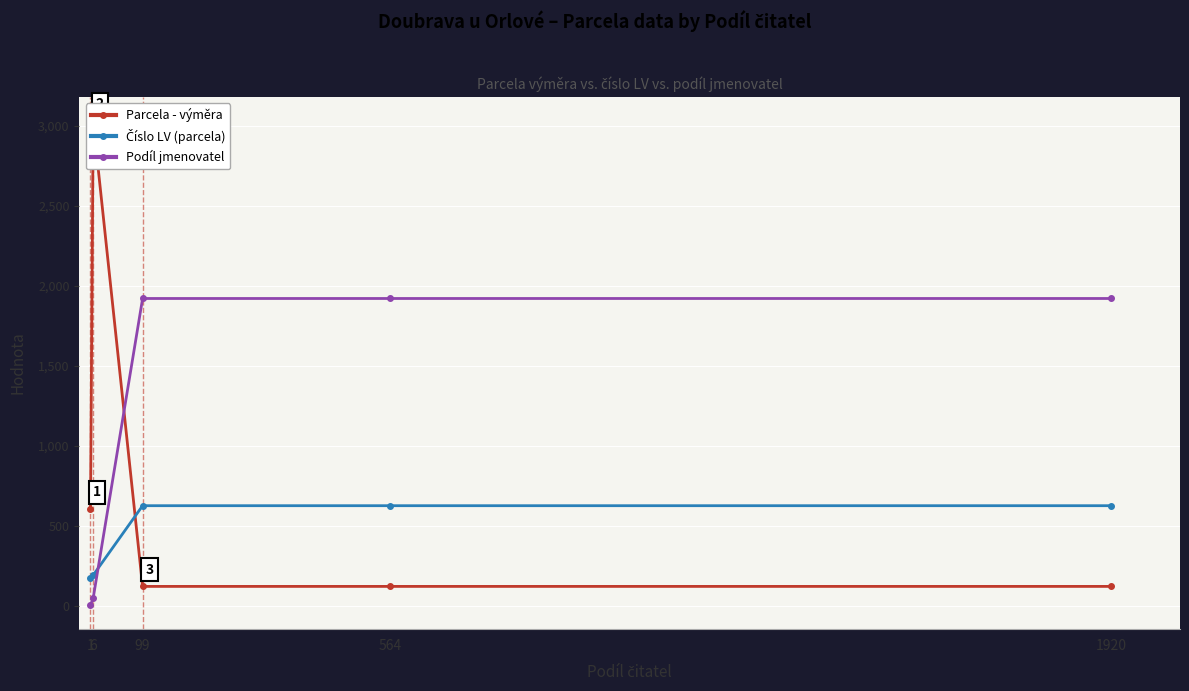

True or false: Podíl jmenovatel and Číslo LV (parcela) intersect in this chart.

True